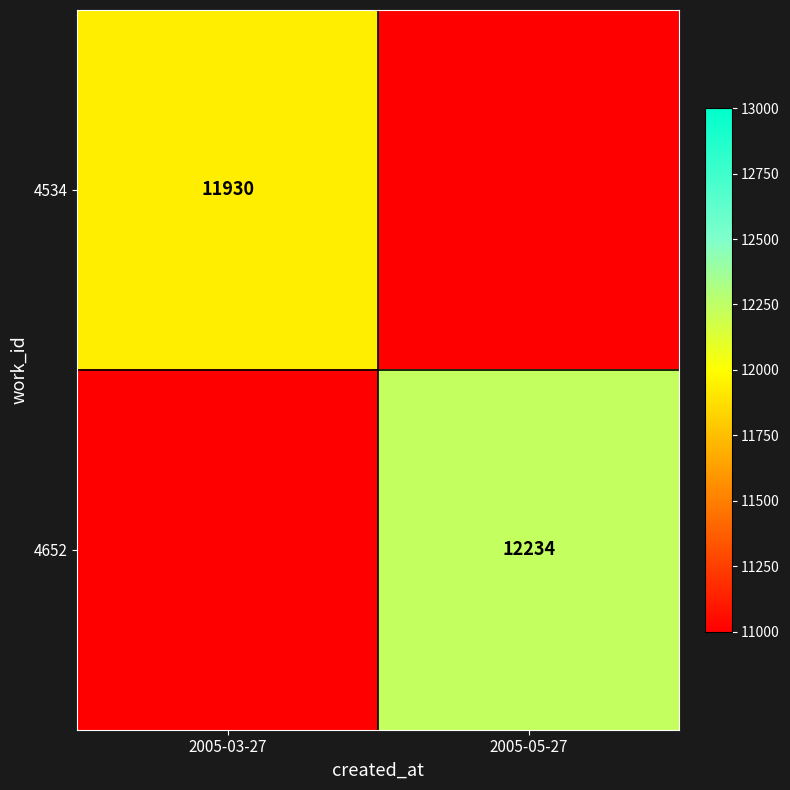

The 4534 series shows 19794 at 2005-03-27. True or false?

False